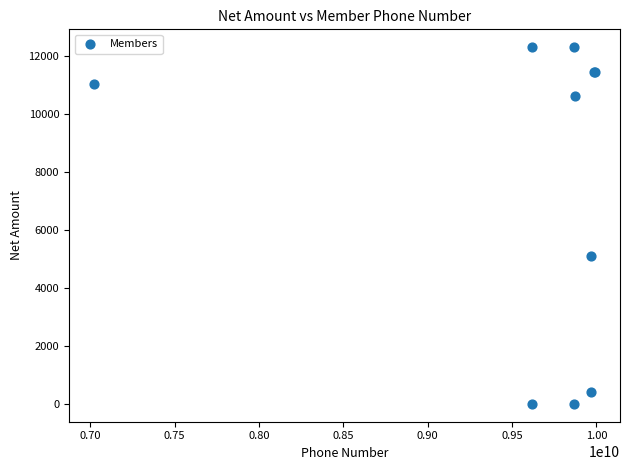

What Y value in the scatter plot is closest to 6144?

5084.7